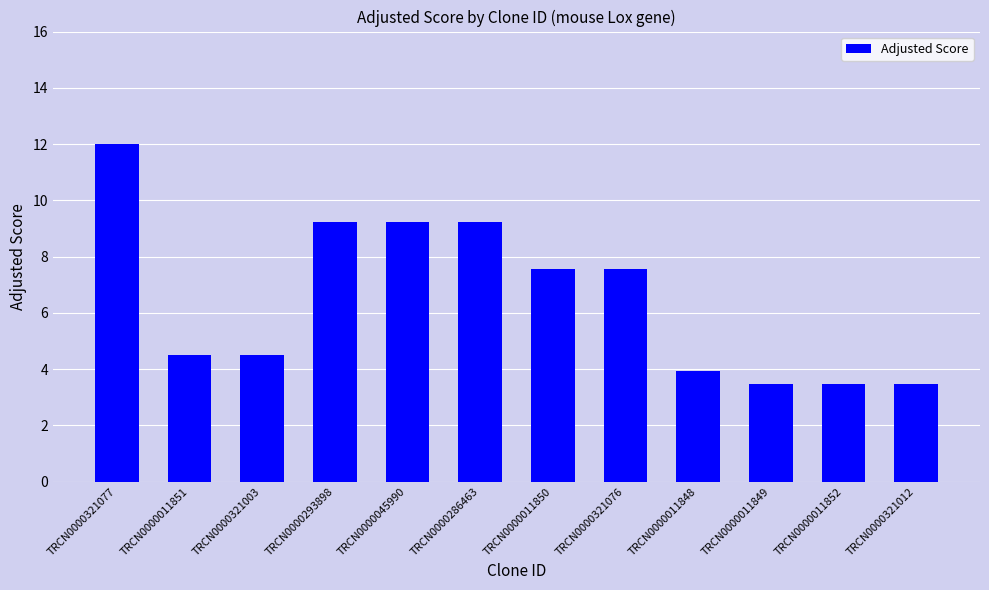

Are the bars horizontal?

No